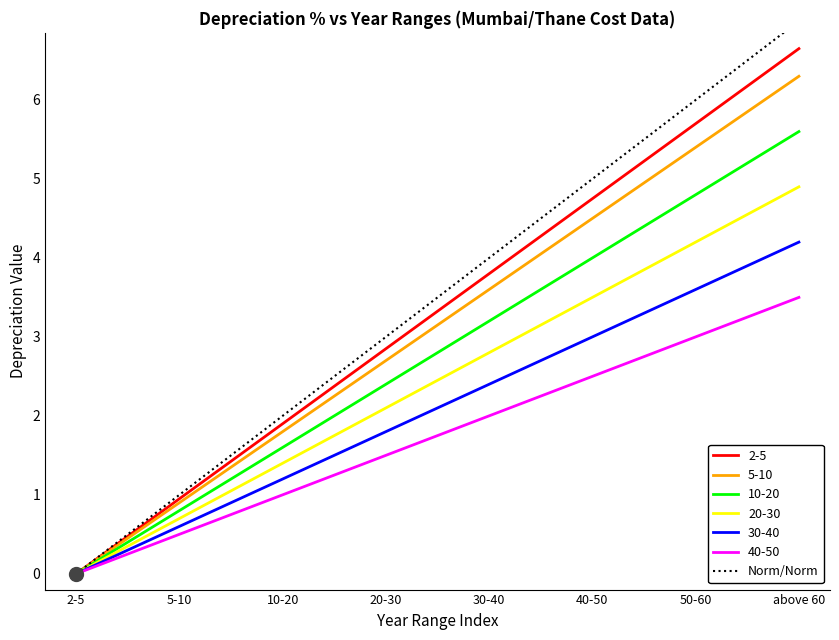

What is the difference between the values at 10-20 and 30-40?

2